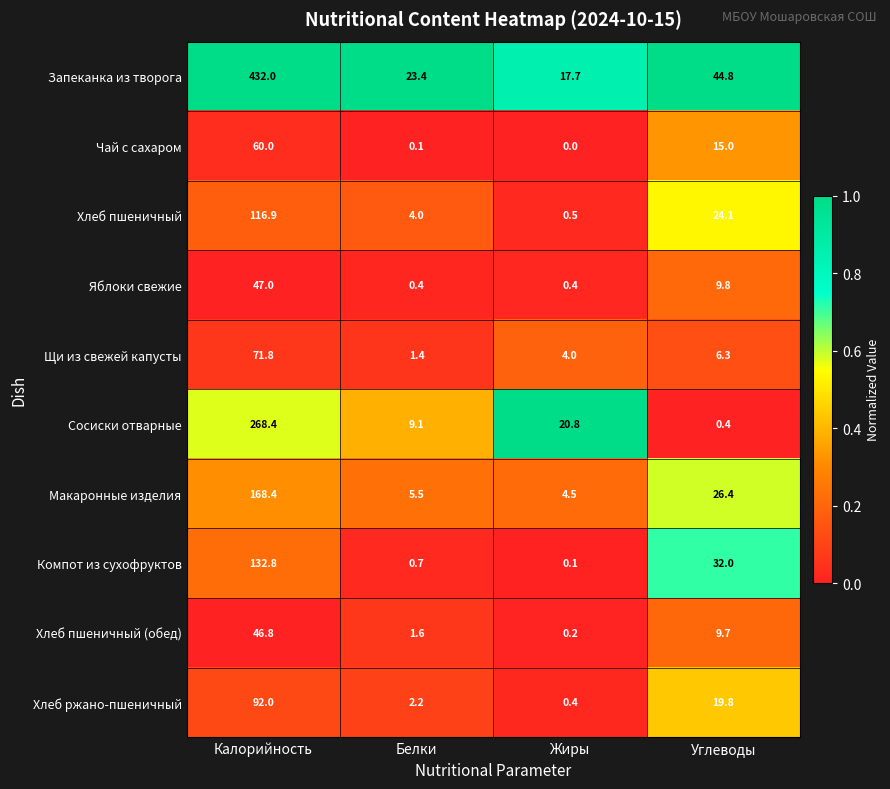

Which series has the largest range (max minus min)?

Запеканка из творога